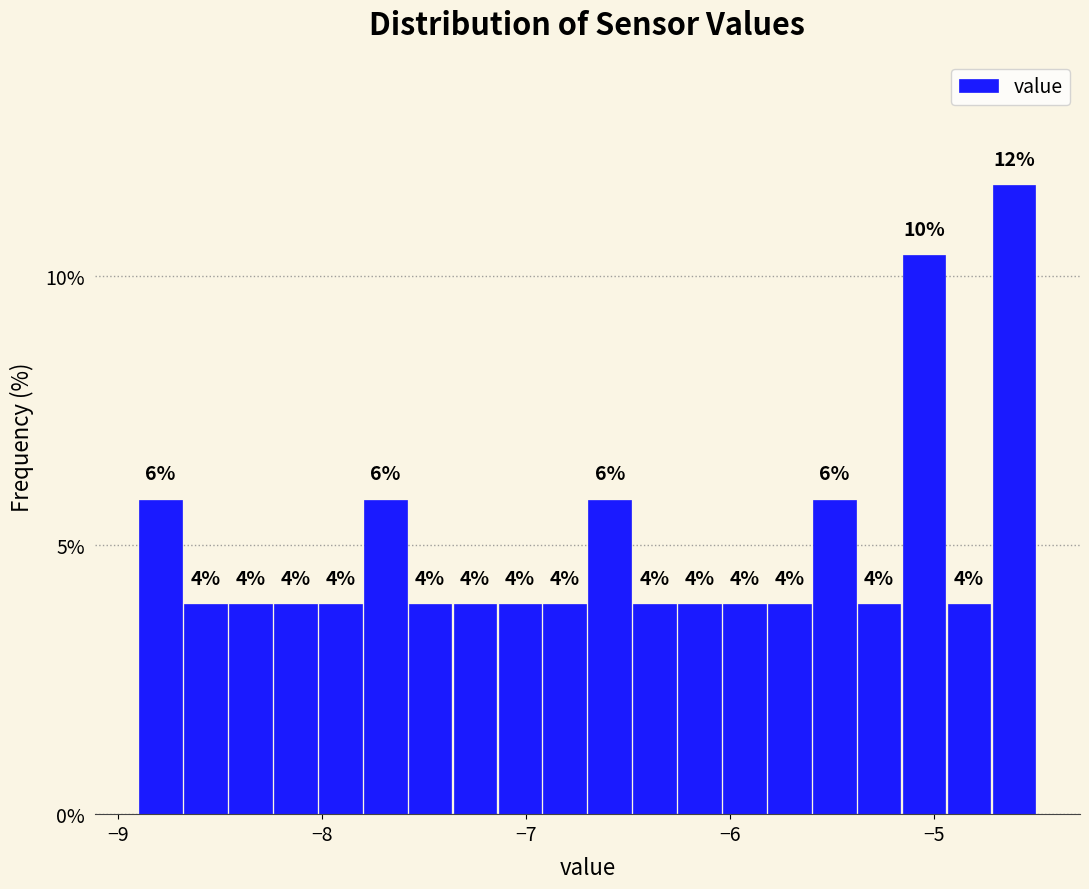

Read against the x-axis, roughly where is the centre of the tallest bar?

-4.6